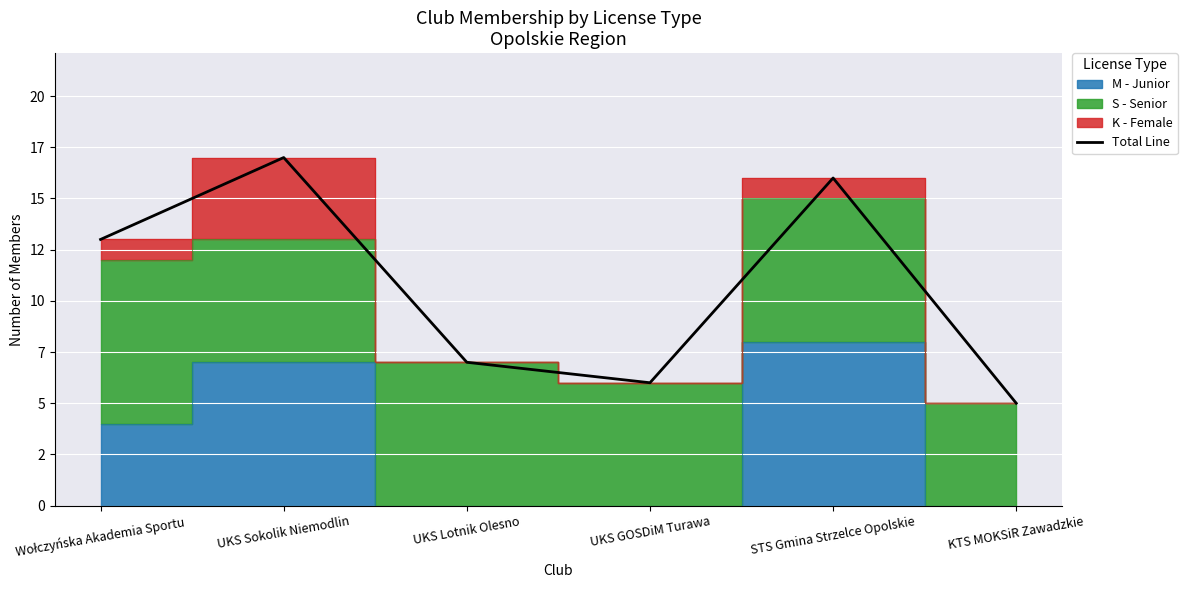

Read the value at UKS GOSDiM Turawa.

6